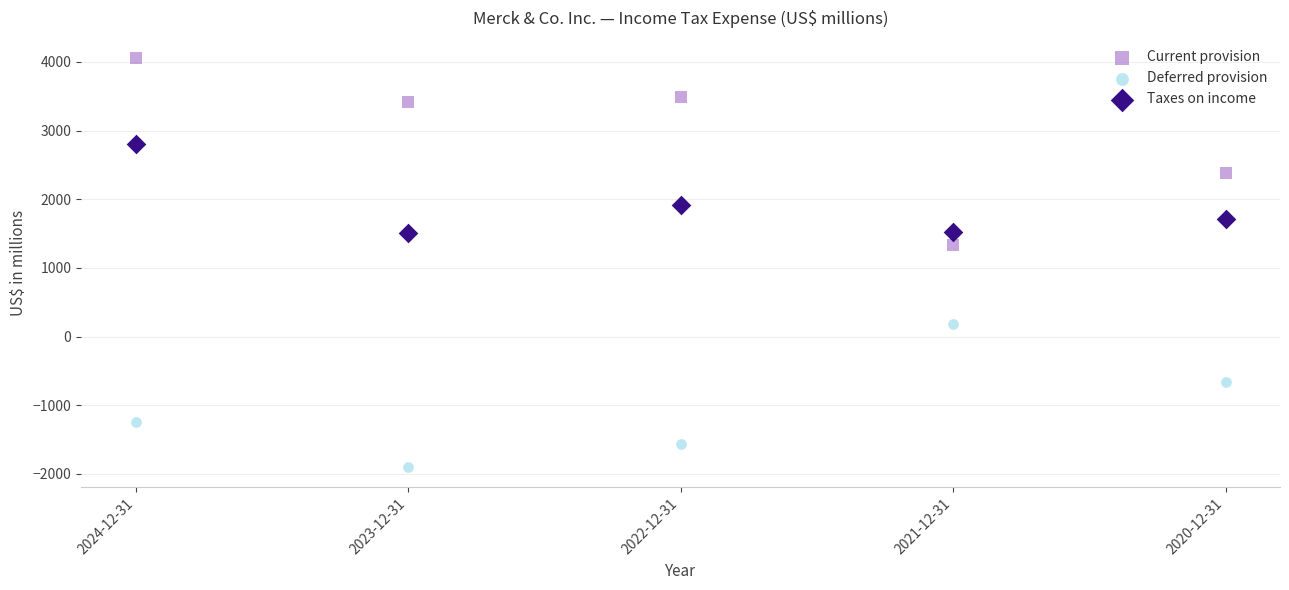

Across all data points, what is the range of Y values (max minus min)?

5951